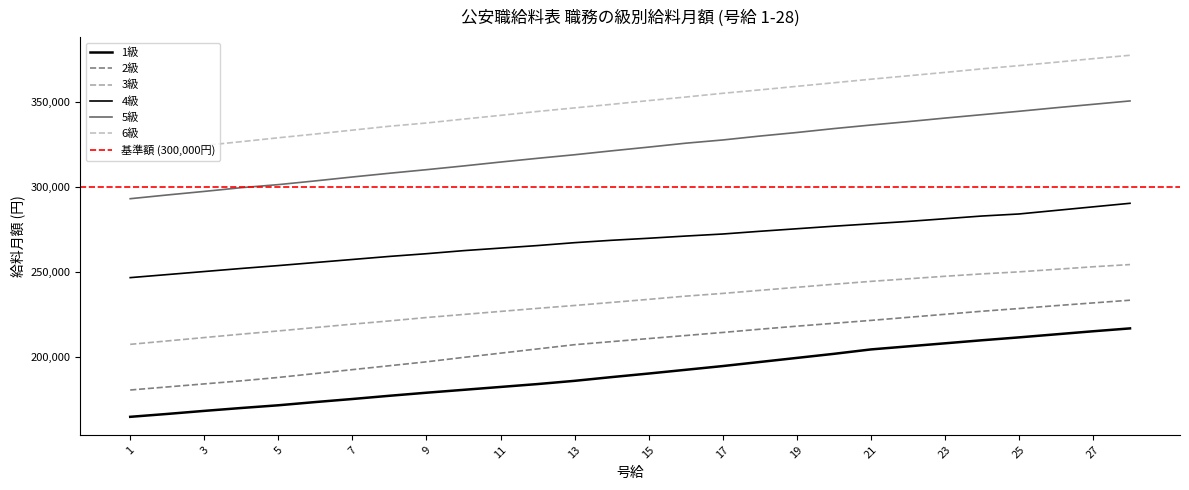

Which series has the largest total across all categories?

6級